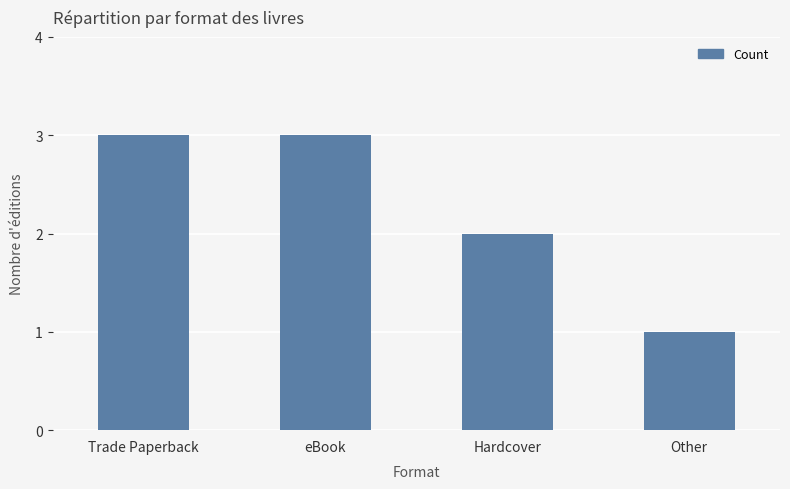

Reading left to right, extract all data points from this chart.

3	3	2	1